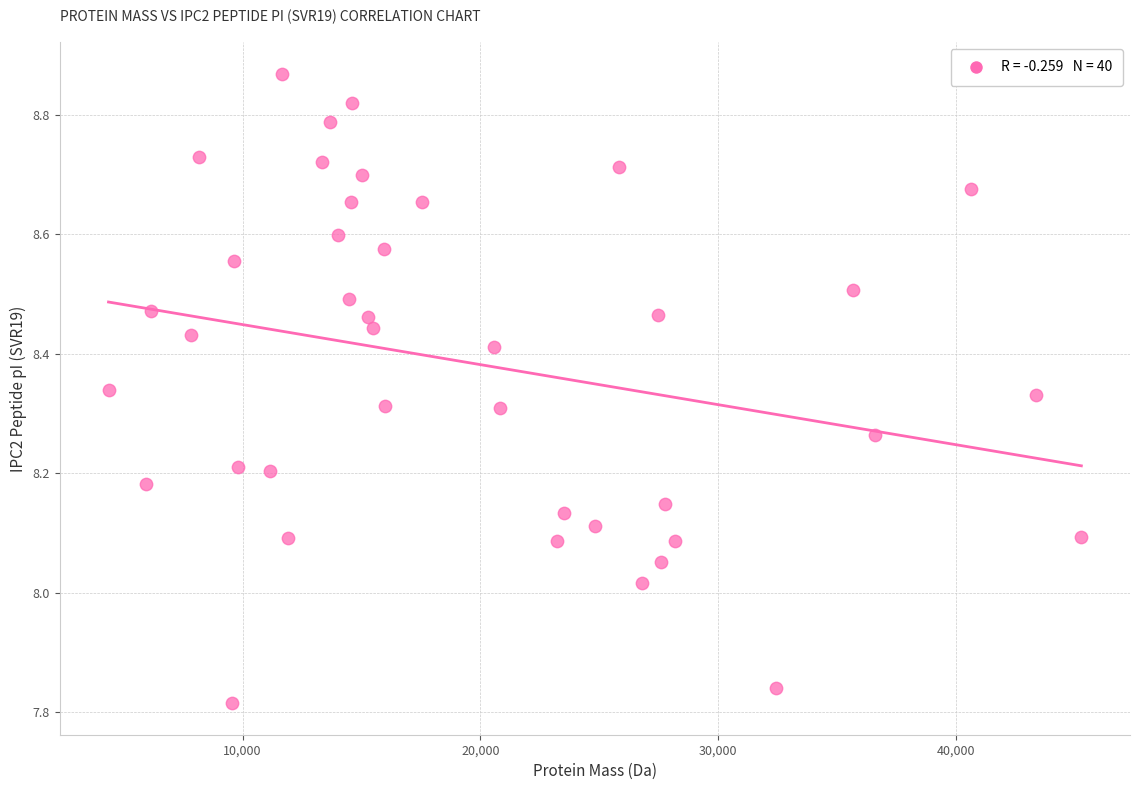

What is the range of Y values (max minus min)?

1.1